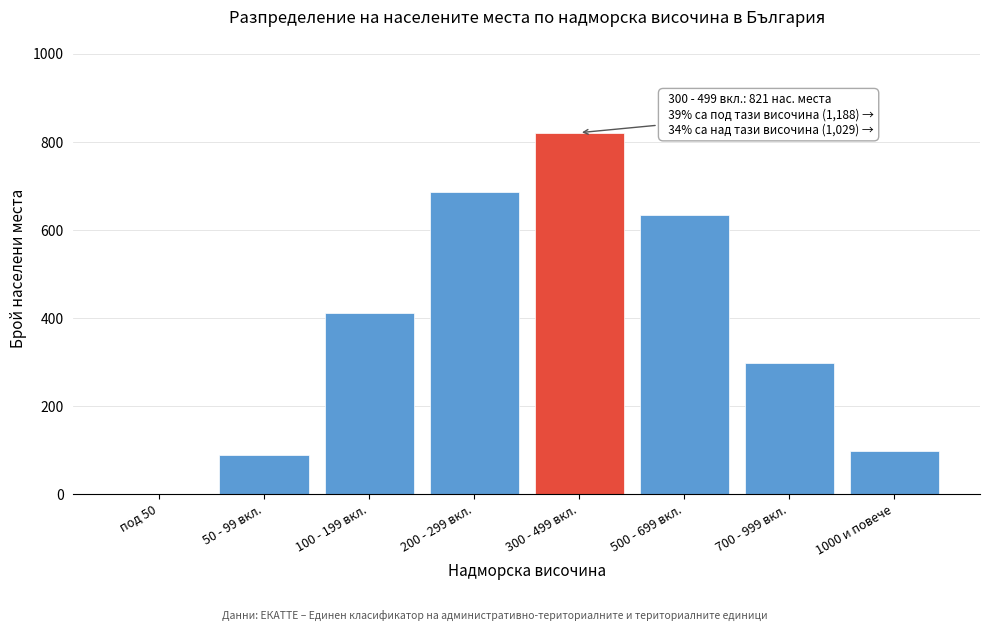

Reading left to right, what are all the values shown in this chart?

под 50=0	50 - 99 вкл.=89	100 - 199 вкл.=412	200 - 299 вкл.=687	300 - 499 вкл.=821	500 - 699 вкл.=634	700 - 999 вкл.=298	1000 и повече=97